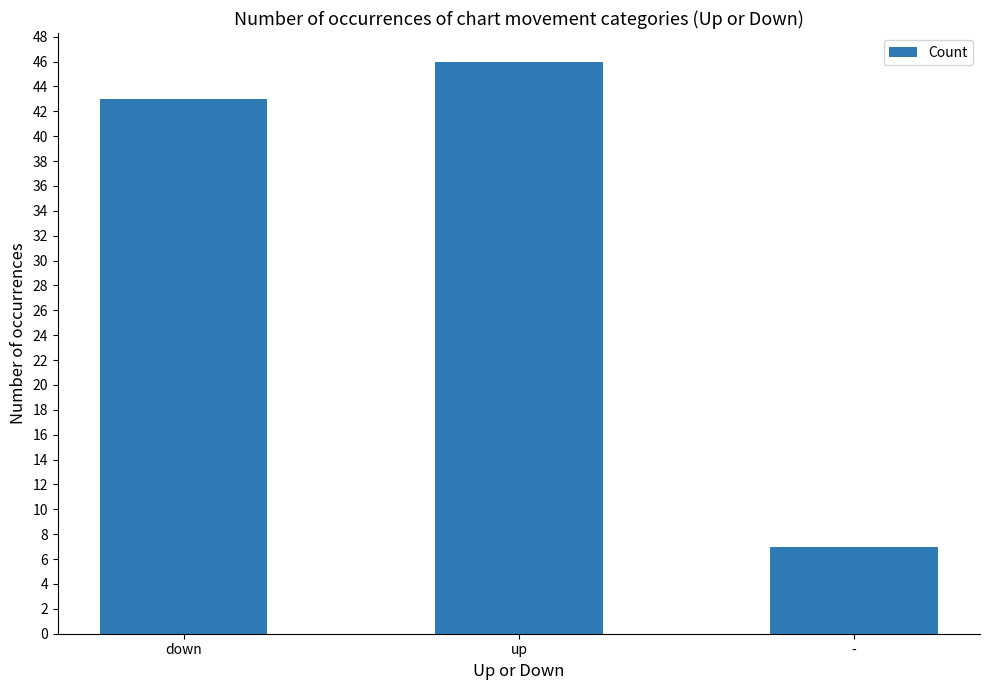

How many data points does each series have?

3